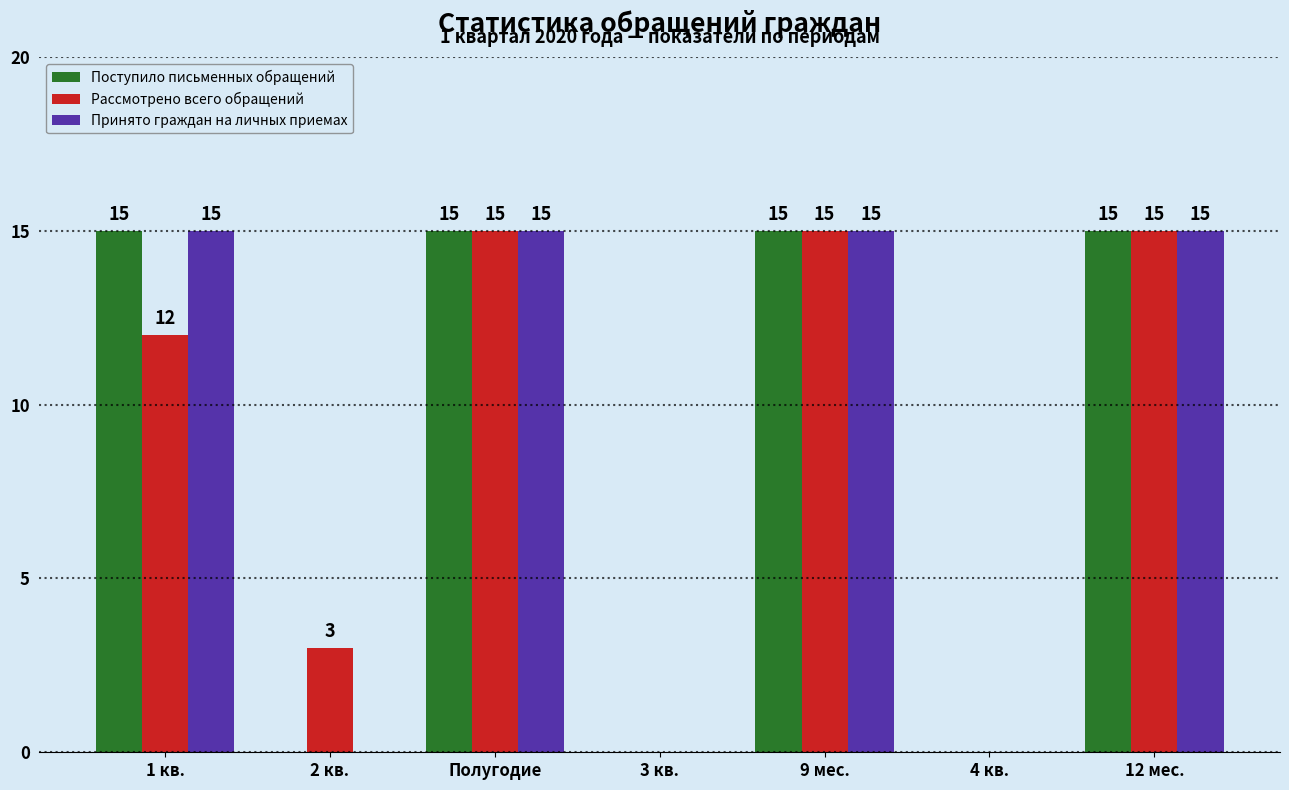

Reading left to right, extract all data points from this chart.

Поступило письменных обращений: 1 кв.=15	2 кв.=0	Полугодие=15	3 кв.=0	9 мес.=15	4 кв.=0	12 мес.=15
Рассмотрено всего обращений: 1 кв.=12	2 кв.=3	Полугодие=15	3 кв.=0	9 мес.=15	4 кв.=0	12 мес.=15
Принято граждан на личных приемах: 1 кв.=15	2 кв.=0	Полугодие=15	3 кв.=0	9 мес.=15	4 кв.=0	12 мес.=15